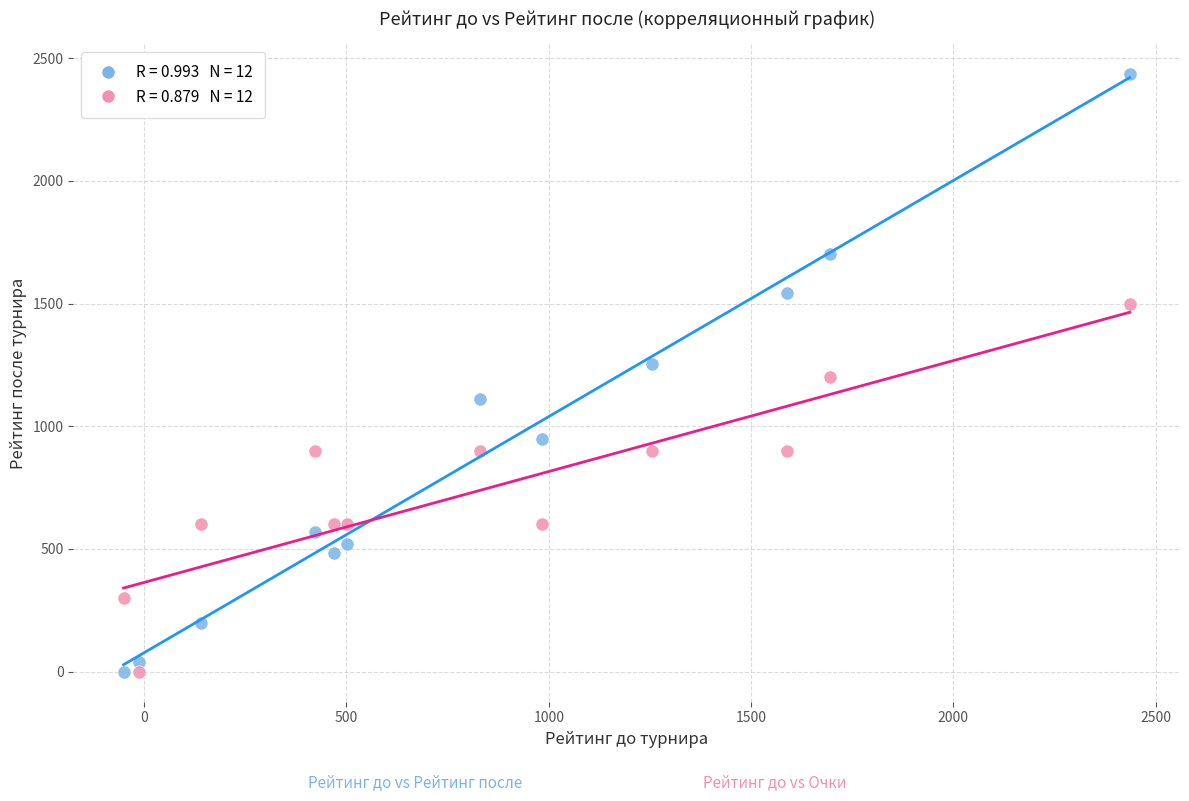

Across all data points, what is the range of Y values (max minus min)?

2437